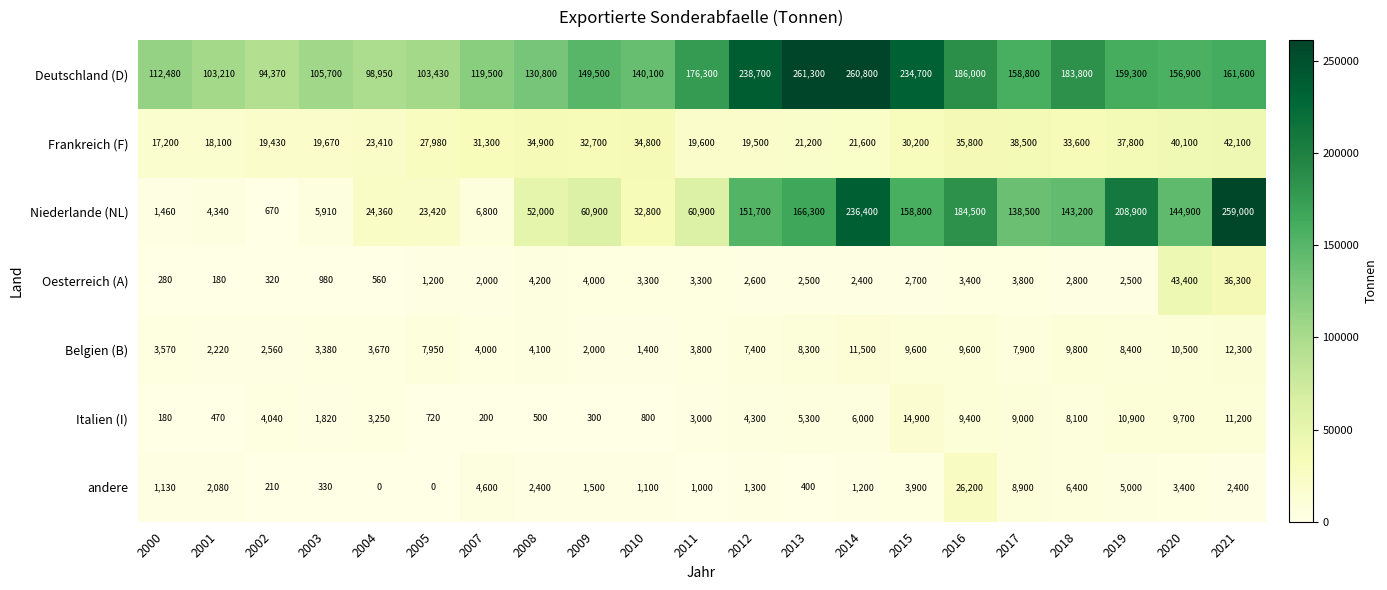

What is the sum of the andere values at 2016 and 2021?

28600